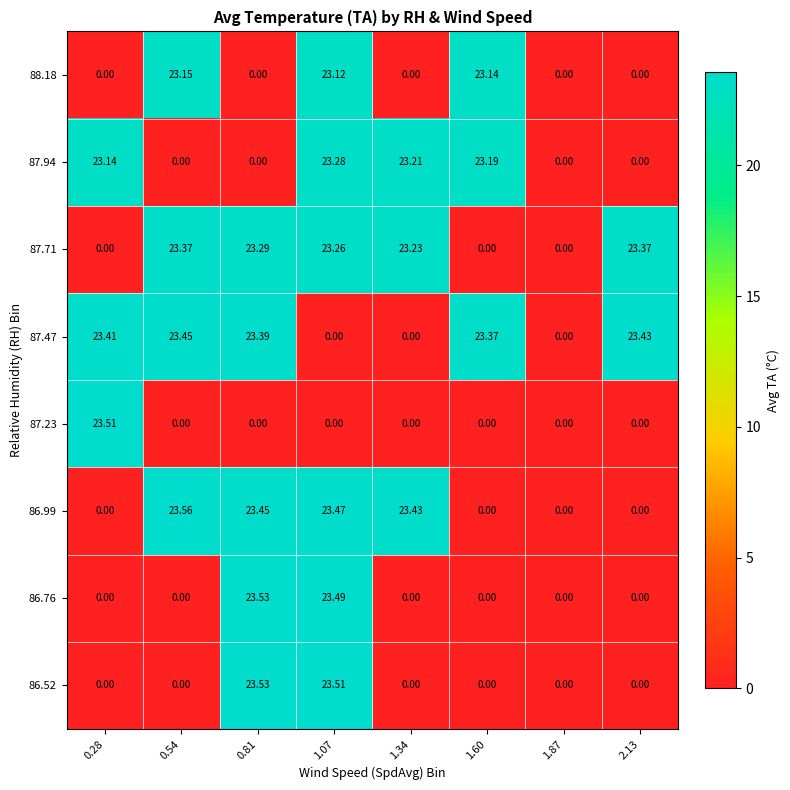

What is the difference between the highest and lowest values at 1.34?

23.4